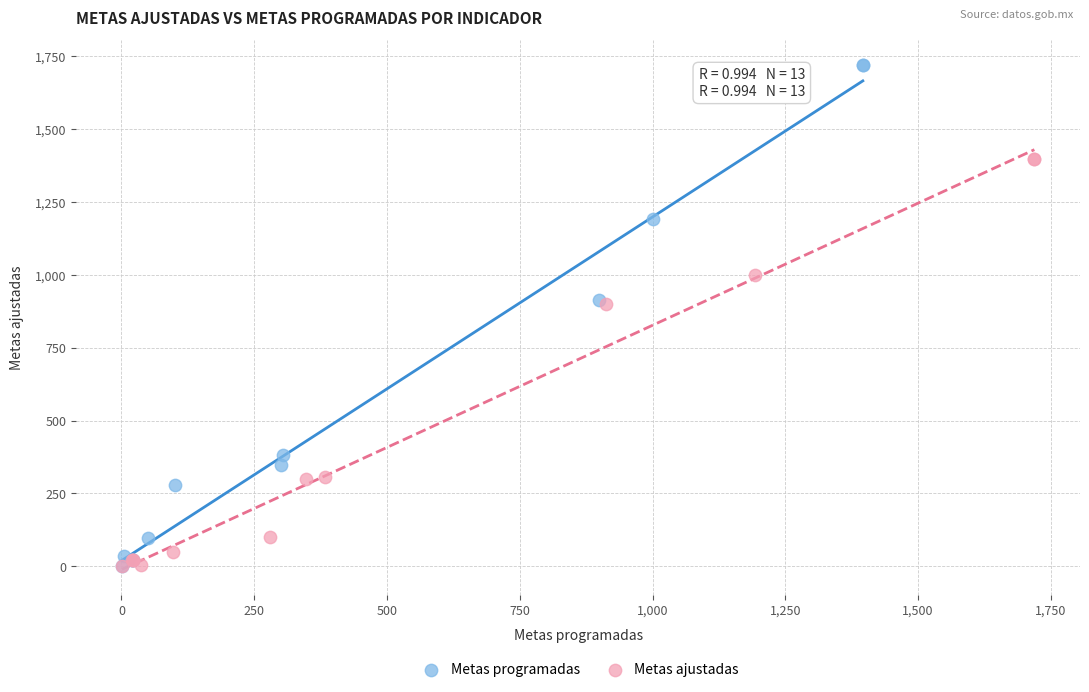

Which series has the largest Y range (max minus min)?

Metas programadas